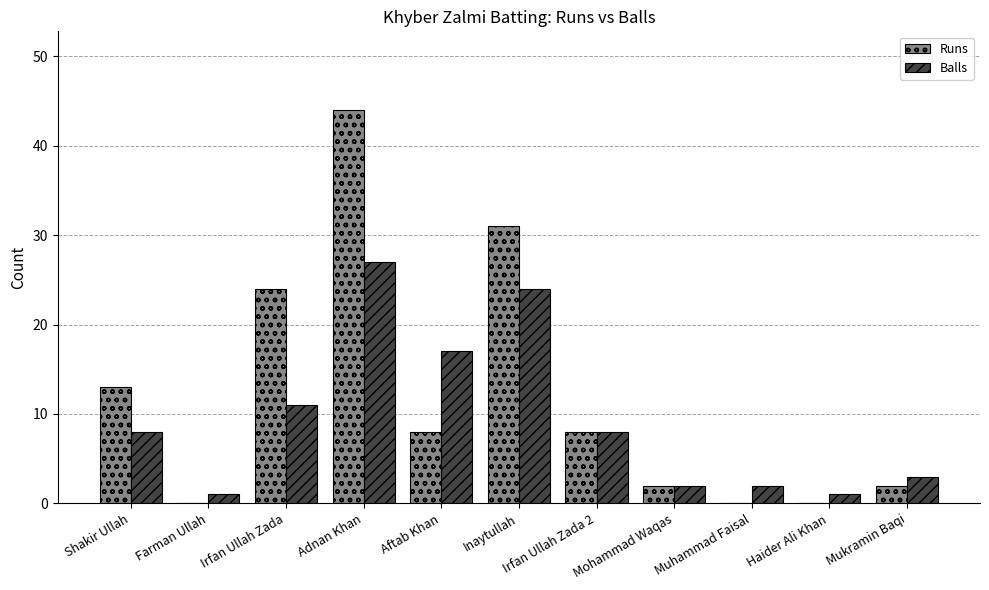

What is the greatest value displayed?

44